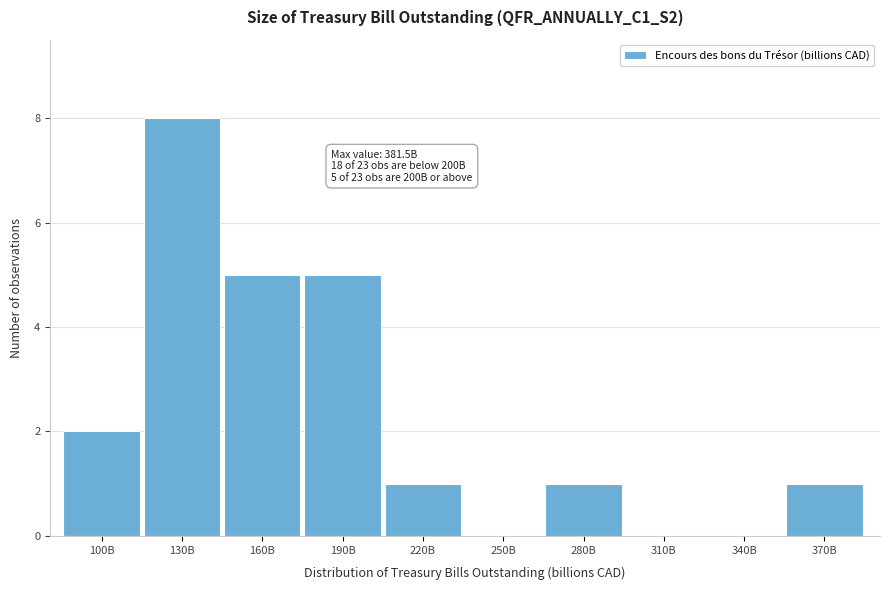

Reading right to left, transcribe all the data shown in this chart.

370B=1	340B=0	310B=0	280B=1	250B=0	220B=1	190B=5	160B=5	130B=8	100B=2